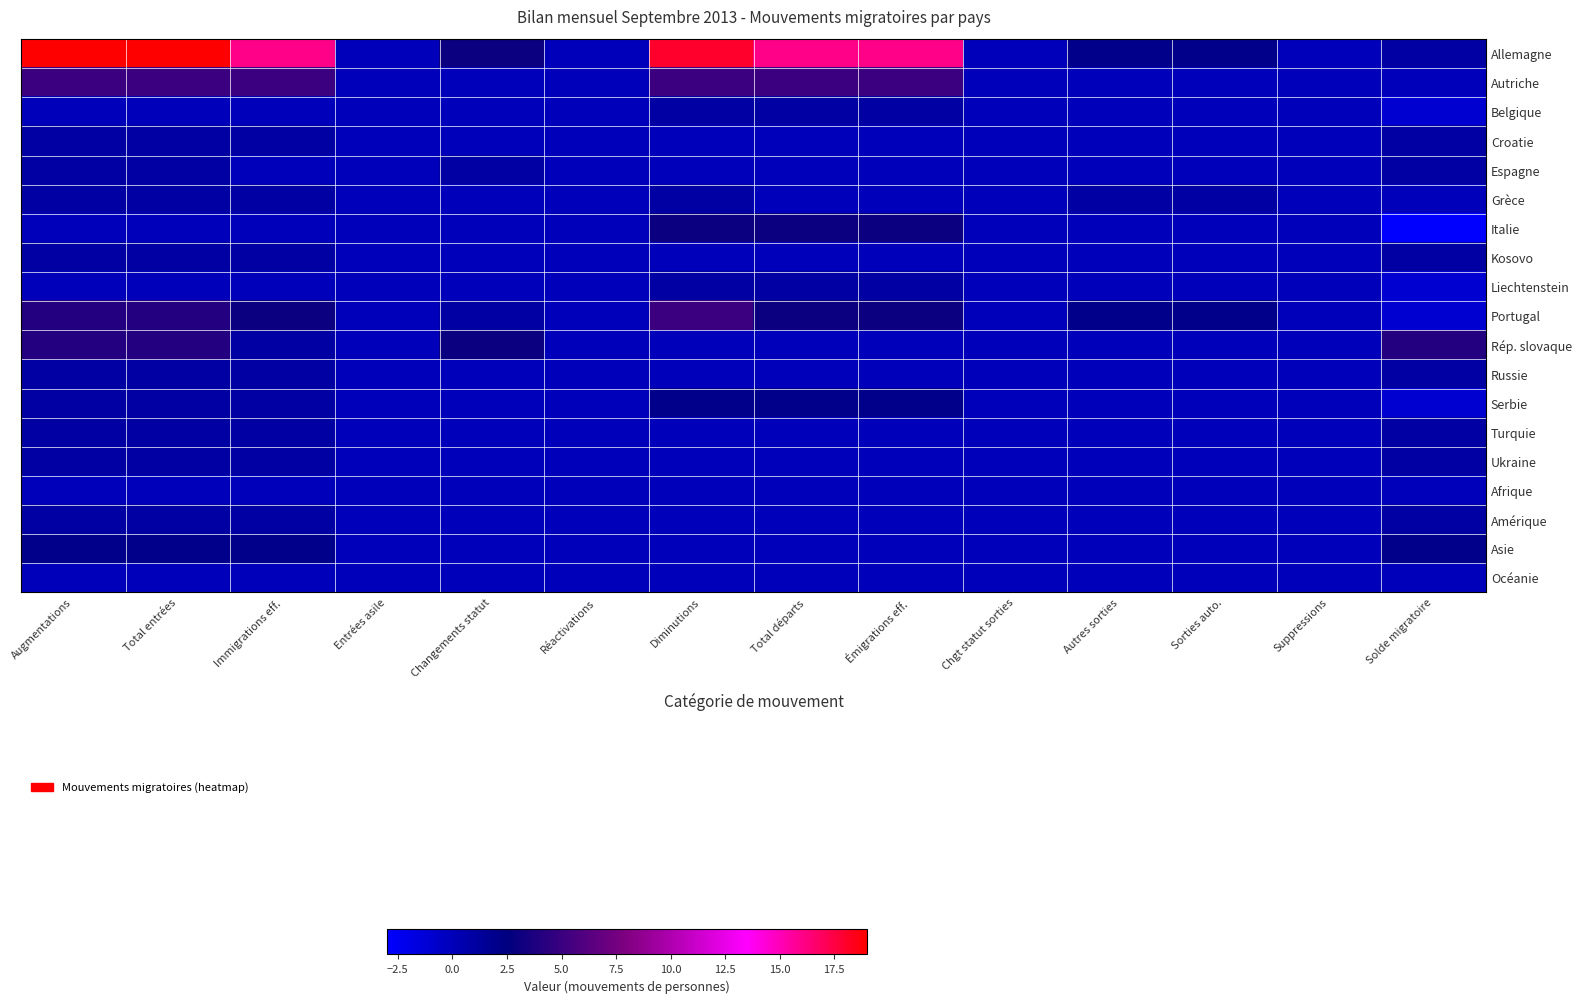

Reading right to left, what are all the values shown in this chart?

Allemagne: Solde migratoire=1	Suppressions=0	Sorties auto.=2	Autres sorties=2	Chgt statut sorties=0	Émigrations eff.=16	Total départs=16	Diminutions=18	Réactivations=0	Changements statut=3	Entrées asile=0	Immigrations eff.=16	Total entrées=19	Augmentations=19
Autriche: Solde migratoire=0	Suppressions=0	Sorties auto.=0	Autres sorties=0	Chgt statut sorties=0	Émigrations eff.=5	Total départs=5	Diminutions=5	Réactivations=0	Changements statut=0	Entrées asile=0	Immigrations eff.=5	Total entrées=5	Augmentations=5
Belgique: Solde migratoire=-1	Suppressions=0	Sorties auto.=0	Autres sorties=0	Chgt statut sorties=0	Émigrations eff.=1	Total départs=1	Diminutions=1	Réactivations=0	Changements statut=0	Entrées asile=0	Immigrations eff.=0	Total entrées=0	Augmentations=0
Croatie: Solde migratoire=1	Suppressions=0	Sorties auto.=0	Autres sorties=0	Chgt statut sorties=0	Émigrations eff.=0	Total départs=0	Diminutions=0	Réactivations=0	Changements statut=0	Entrées asile=0	Immigrations eff.=1	Total entrées=1	Augmentations=1
Espagne: Solde migratoire=1	Suppressions=0	Sorties auto.=0	Autres sorties=0	Chgt statut sorties=0	Émigrations eff.=0	Total départs=0	Diminutions=0	Réactivations=0	Changements statut=1	Entrées asile=0	Immigrations eff.=0	Total entrées=1	Augmentations=1
Grèce: Solde migratoire=0	Suppressions=0	Sorties auto.=1	Autres sorties=1	Chgt statut sorties=0	Émigrations eff.=0	Total départs=0	Diminutions=1	Réactivations=0	Changements statut=0	Entrées asile=0	Immigrations eff.=1	Total entrées=1	Augmentations=1
Italie: Solde migratoire=-3	Suppressions=0	Sorties auto.=0	Autres sorties=0	Chgt statut sorties=0	Émigrations eff.=3	Total départs=3	Diminutions=3	Réactivations=0	Changements statut=0	Entrées asile=0	Immigrations eff.=0	Total entrées=0	Augmentations=0
Kosovo: Solde migratoire=1	Suppressions=0	Sorties auto.=0	Autres sorties=0	Chgt statut sorties=0	Émigrations eff.=0	Total départs=0	Diminutions=0	Réactivations=0	Changements statut=0	Entrées asile=0	Immigrations eff.=1	Total entrées=1	Augmentations=1
Liechtenstein: Solde migratoire=-1	Suppressions=0	Sorties auto.=0	Autres sorties=0	Chgt statut sorties=0	Émigrations eff.=1	Total départs=1	Diminutions=1	Réactivations=0	Changements statut=0	Entrées asile=0	Immigrations eff.=0	Total entrées=0	Augmentations=0
Portugal: Solde migratoire=-1	Suppressions=0	Sorties auto.=2	Autres sorties=2	Chgt statut sorties=0	Émigrations eff.=3	Total départs=3	Diminutions=5	Réactivations=0	Changements statut=1	Entrées asile=0	Immigrations eff.=3	Total entrées=4	Augmentations=4
Rép. slovaque: Solde migratoire=4	Suppressions=0	Sorties auto.=0	Autres sorties=0	Chgt statut sorties=0	Émigrations eff.=0	Total départs=0	Diminutions=0	Réactivations=0	Changements statut=3	Entrées asile=0	Immigrations eff.=1	Total entrées=4	Augmentations=4
Russie: Solde migratoire=1	Suppressions=0	Sorties auto.=0	Autres sorties=0	Chgt statut sorties=0	Émigrations eff.=0	Total départs=0	Diminutions=0	Réactivations=0	Changements statut=0	Entrées asile=0	Immigrations eff.=1	Total entrées=1	Augmentations=1
Serbie: Solde migratoire=-1	Suppressions=0	Sorties auto.=0	Autres sorties=0	Chgt statut sorties=0	Émigrations eff.=2	Total départs=2	Diminutions=2	Réactivations=0	Changements statut=0	Entrées asile=0	Immigrations eff.=1	Total entrées=1	Augmentations=1
Turquie: Solde migratoire=1	Suppressions=0	Sorties auto.=0	Autres sorties=0	Chgt statut sorties=0	Émigrations eff.=0	Total départs=0	Diminutions=0	Réactivations=0	Changements statut=0	Entrées asile=0	Immigrations eff.=1	Total entrées=1	Augmentations=1
Ukraine: Solde migratoire=1	Suppressions=0	Sorties auto.=0	Autres sorties=0	Chgt statut sorties=0	Émigrations eff.=0	Total départs=0	Diminutions=0	Réactivations=0	Changements statut=0	Entrées asile=0	Immigrations eff.=1	Total entrées=1	Augmentations=1
Afrique: Solde migratoire=0	Suppressions=0	Sorties auto.=0	Autres sorties=0	Chgt statut sorties=0	Émigrations eff.=0	Total départs=0	Diminutions=0	Réactivations=0	Changements statut=0	Entrées asile=0	Immigrations eff.=0	Total entrées=0	Augmentations=0
Amérique: Solde migratoire=1	Suppressions=0	Sorties auto.=0	Autres sorties=0	Chgt statut sorties=0	Émigrations eff.=0	Total départs=0	Diminutions=0	Réactivations=0	Changements statut=0	Entrées asile=0	Immigrations eff.=1	Total entrées=1	Augmentations=1
Asie: Solde migratoire=2	Suppressions=0	Sorties auto.=0	Autres sorties=0	Chgt statut sorties=0	Émigrations eff.=0	Total départs=0	Diminutions=0	Réactivations=0	Changements statut=0	Entrées asile=0	Immigrations eff.=2	Total entrées=2	Augmentations=2
Océanie: Solde migratoire=0	Suppressions=0	Sorties auto.=0	Autres sorties=0	Chgt statut sorties=0	Émigrations eff.=0	Total départs=0	Diminutions=0	Réactivations=0	Changements statut=0	Entrées asile=0	Immigrations eff.=0	Total entrées=0	Augmentations=0